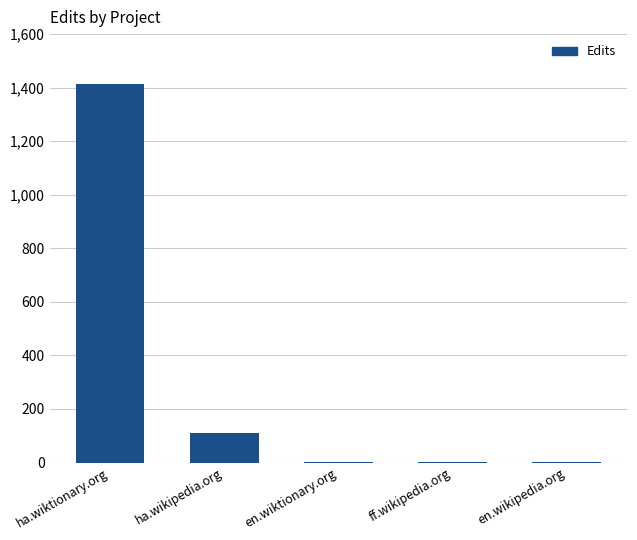

How many distinct data groups are displayed?

1